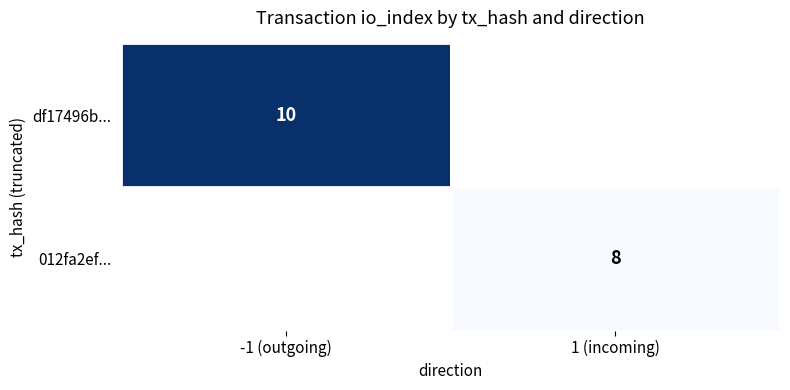

True or false: df17496b... has a value of 16 at -1 (outgoing).

False